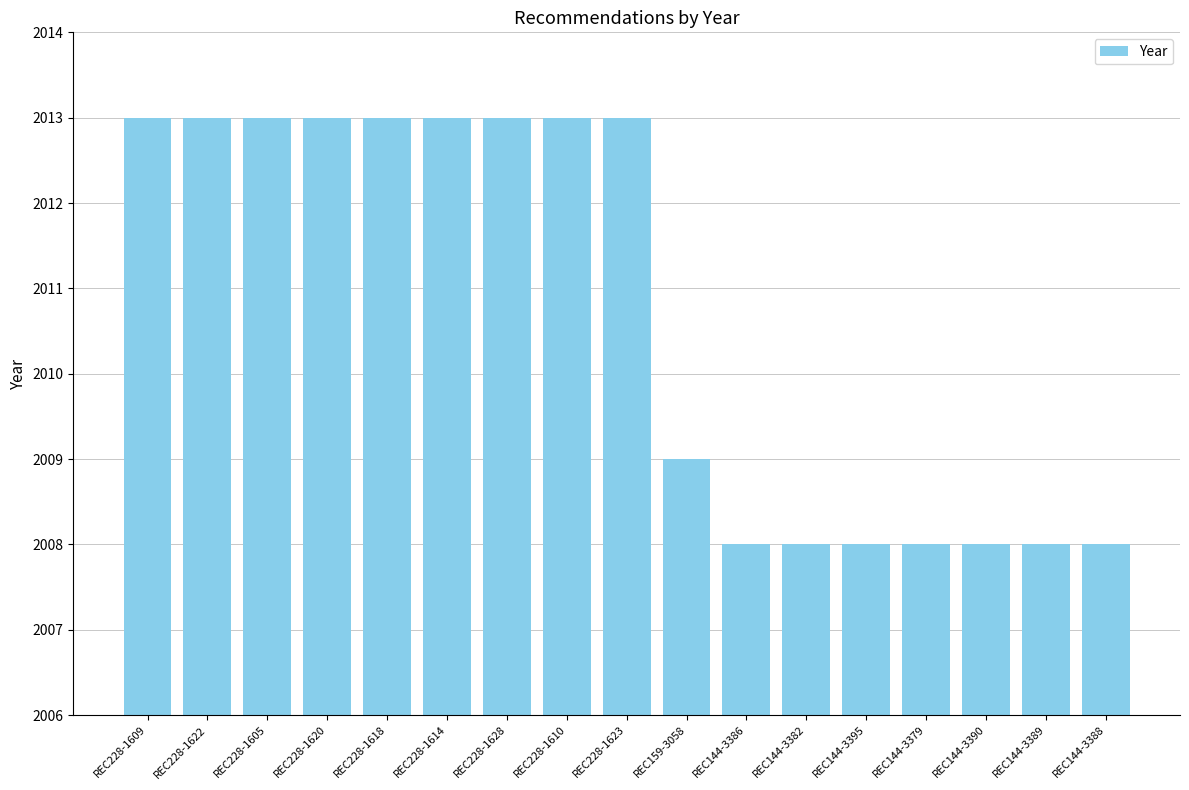

What is the smallest value displayed?

2008